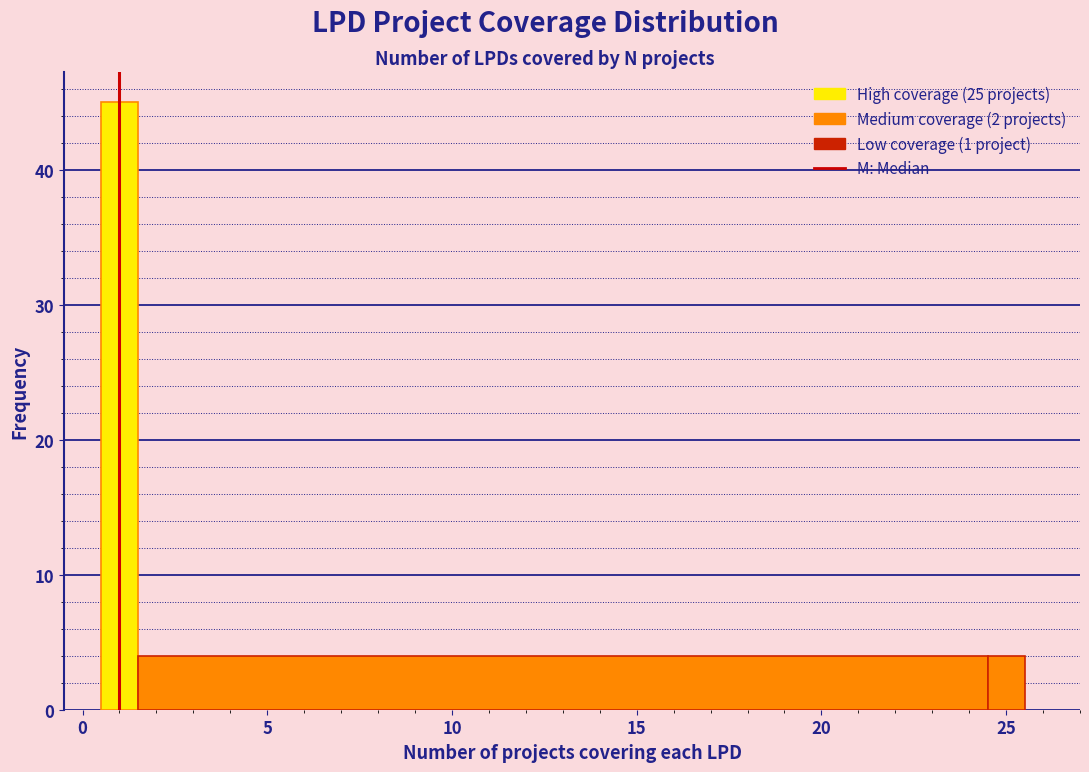

Around what value on the x-axis is the tallest bar? Give the approximate position of its centre, as read against the axis.

1.0